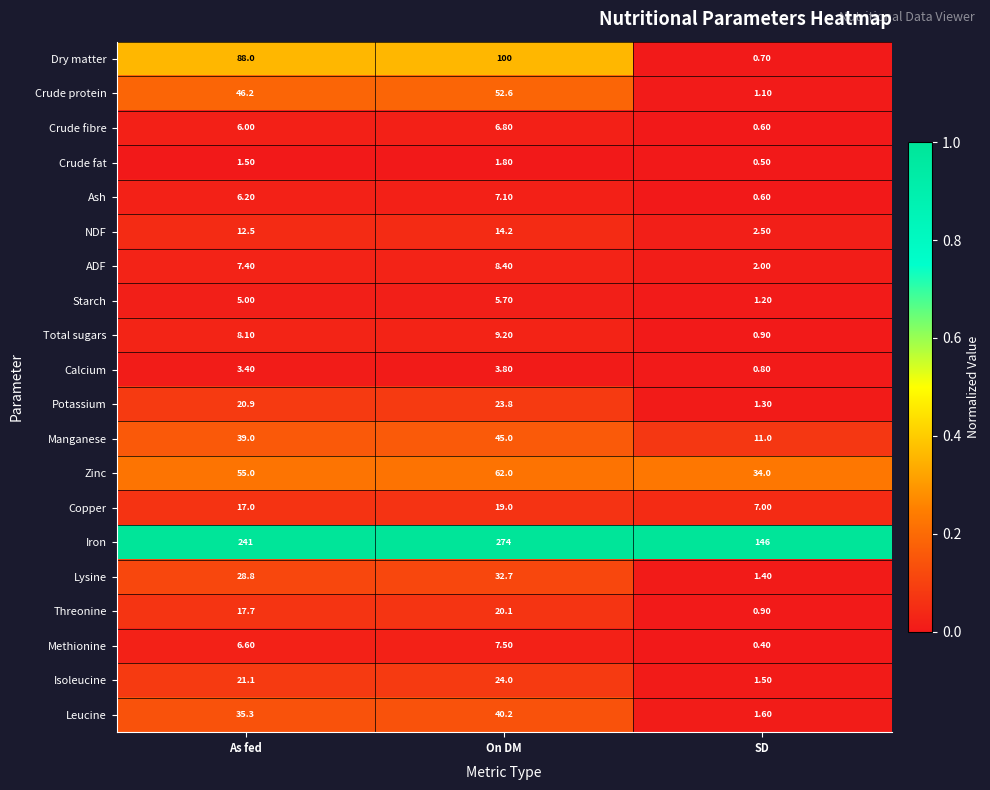

Which series has the widest spread of values?

Iron